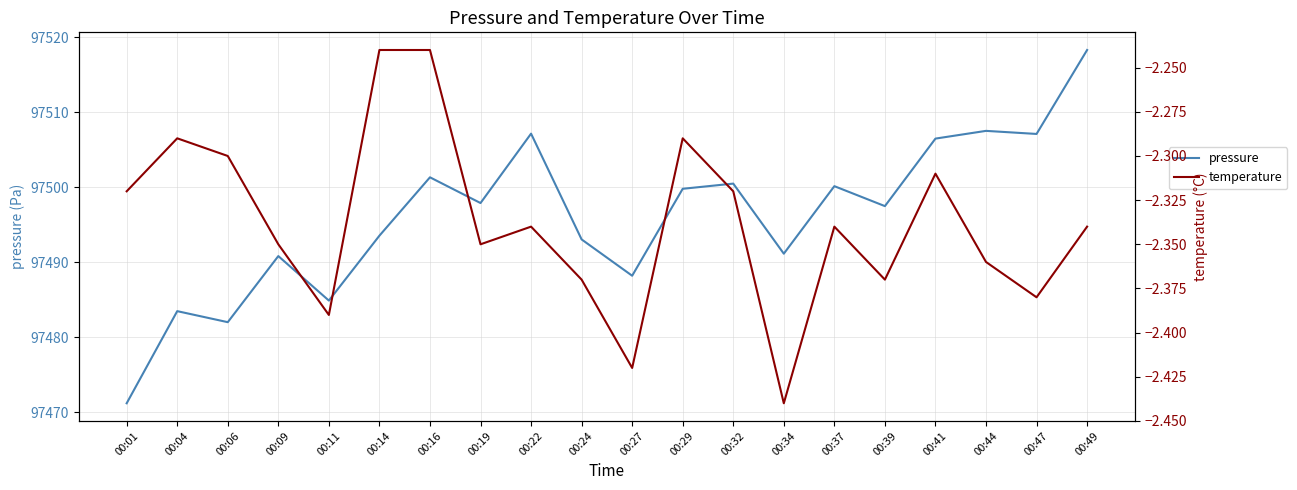

What is the approximate value of temperature at 00:37?

-2.3